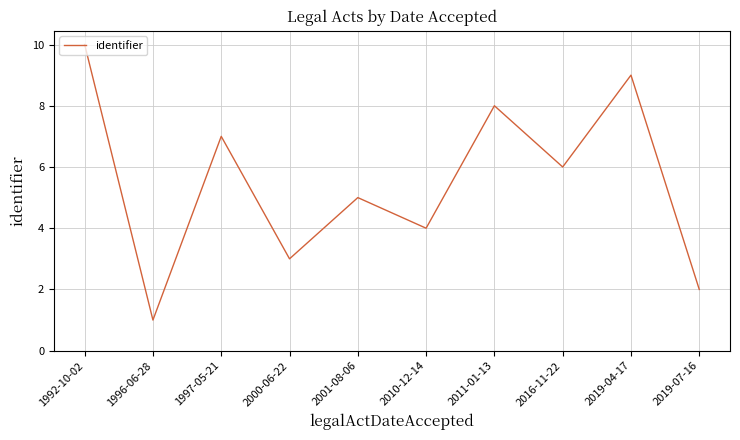

The value at 1992-10-02 is 10. True or false?

True